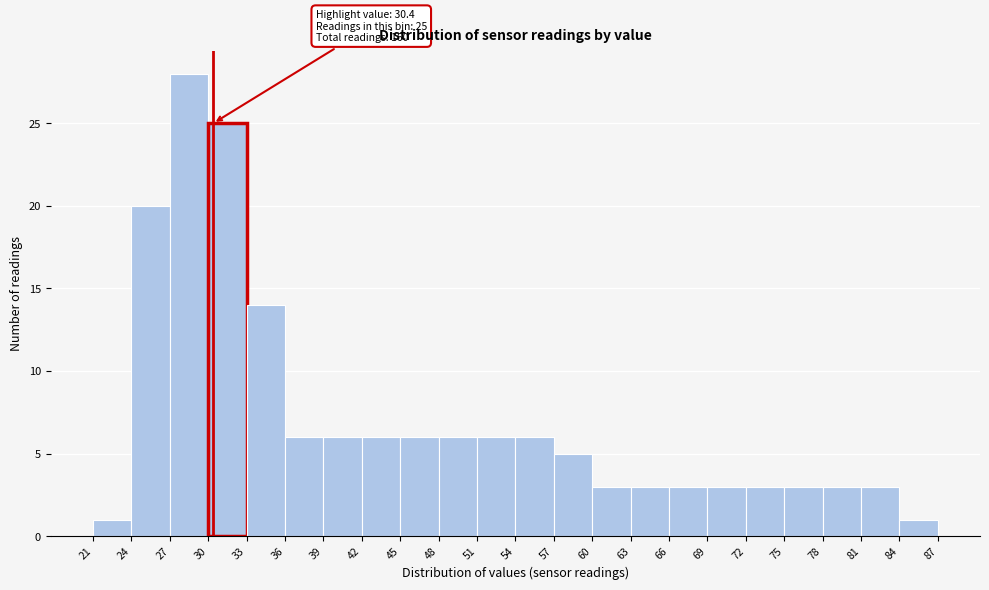

Which range on the x-axis has the tallest bar?

27 to 30